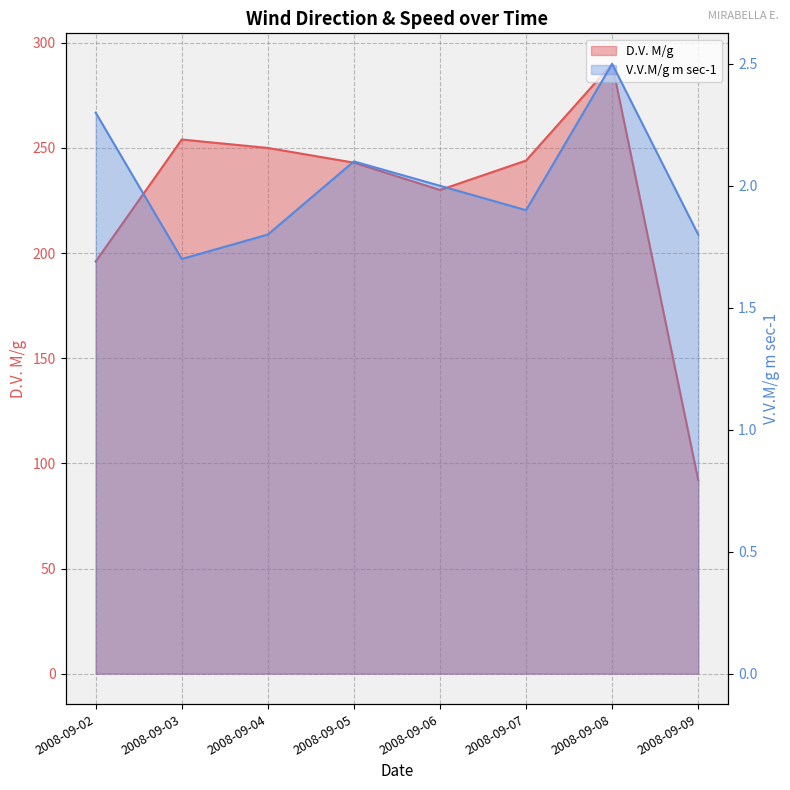

True or false: V.V.M/g m sec-1 and D.V. M/g cross at least once.

False